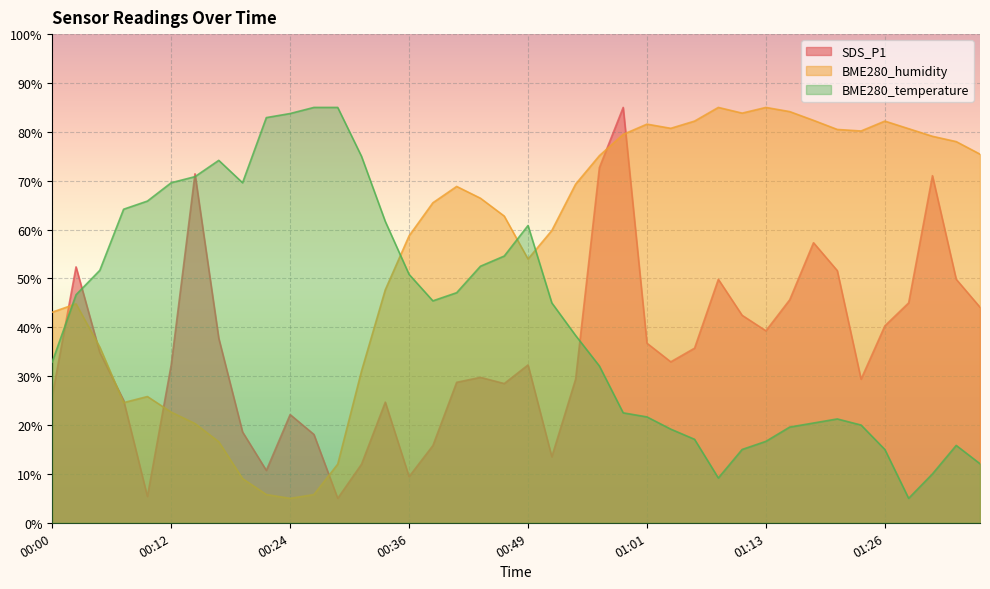

How many interior local peaks does the BME280_temperature series have?

4